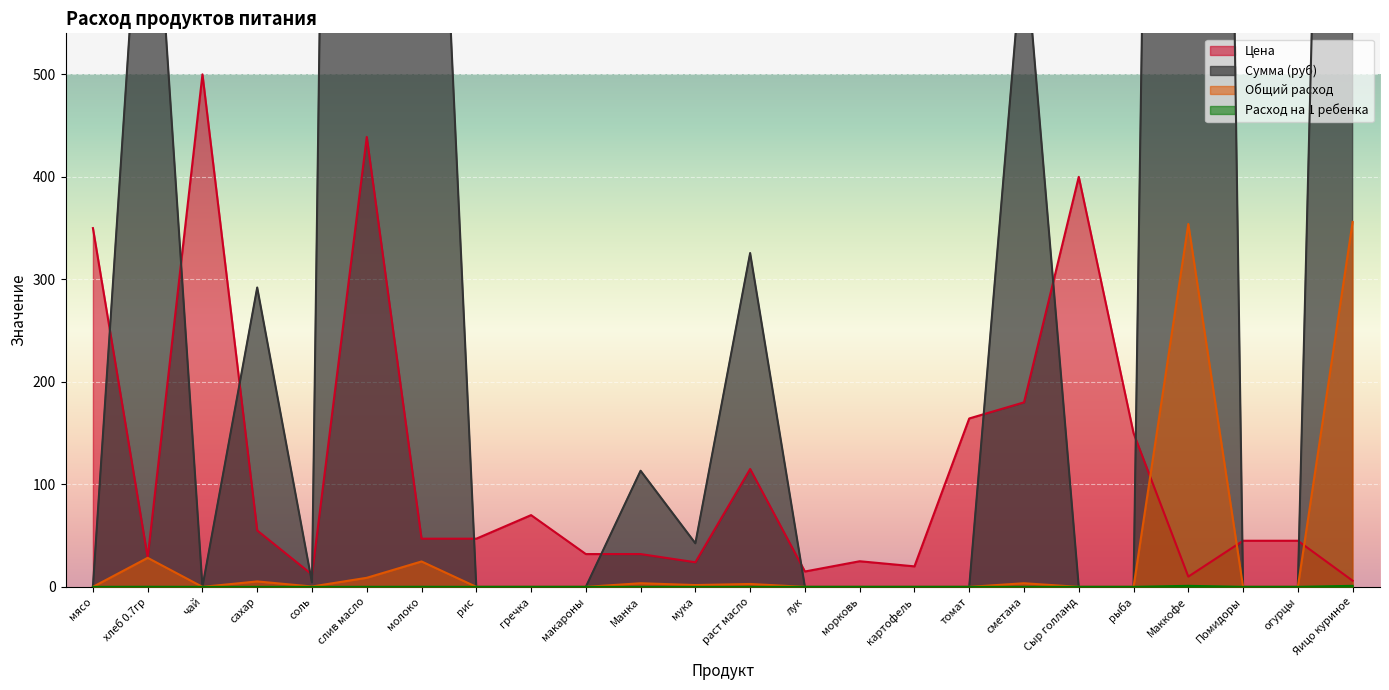

What is the label of the 3rd point from the left?

чай